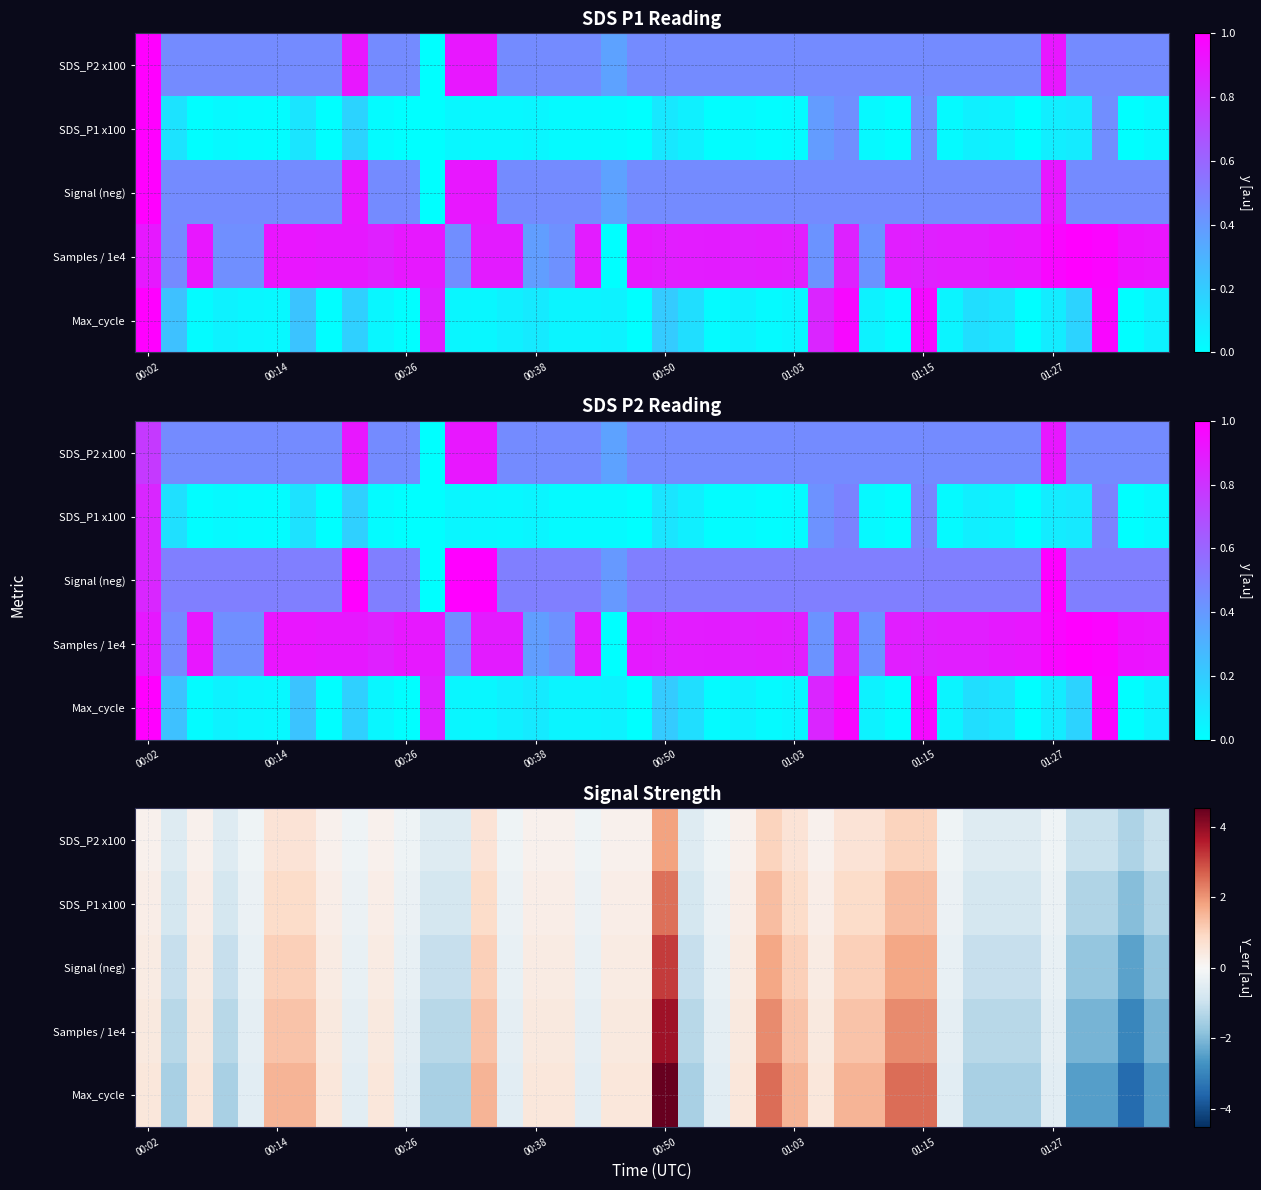

How many data points in Samples / 1e4 are less than 0?

20